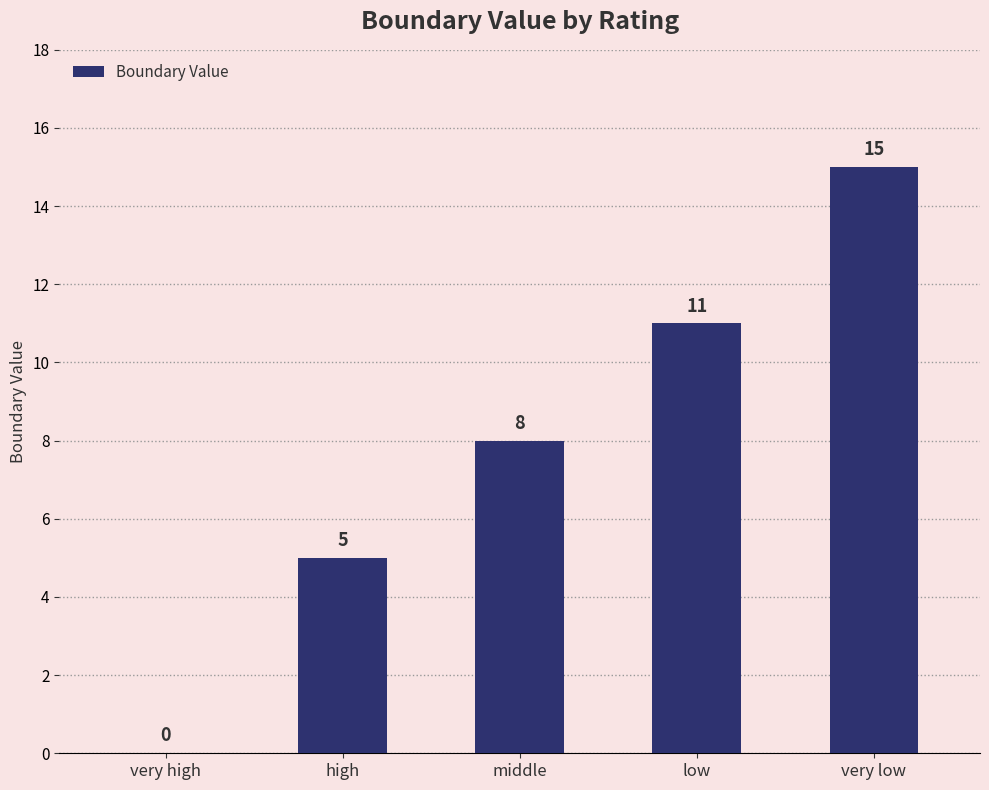

The value at very low is 15. True or false?

True